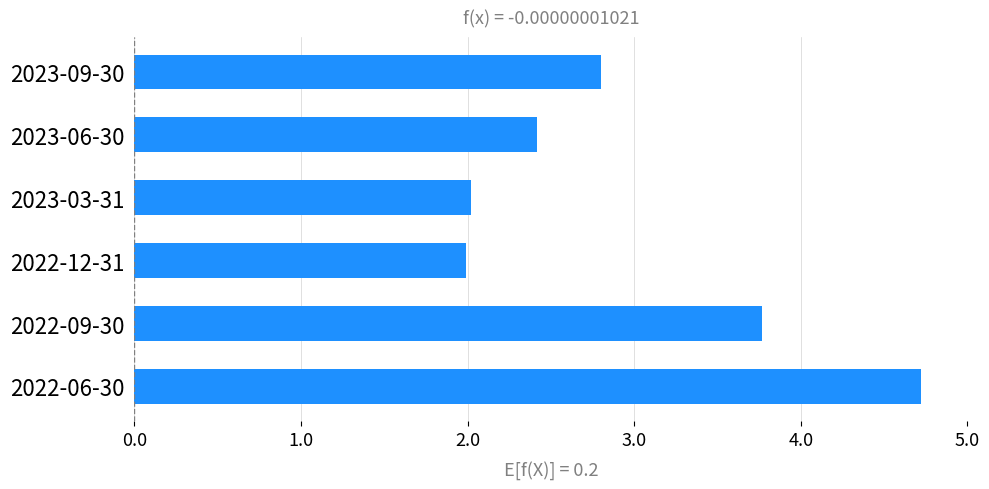

Reading top to bottom, what are all the values shown in this chart?

2023-09-30=2.8	2023-06-30=2.4	2023-03-31=2.0	2022-12-31=2.0	2022-09-30=3.8	2022-06-30=4.7